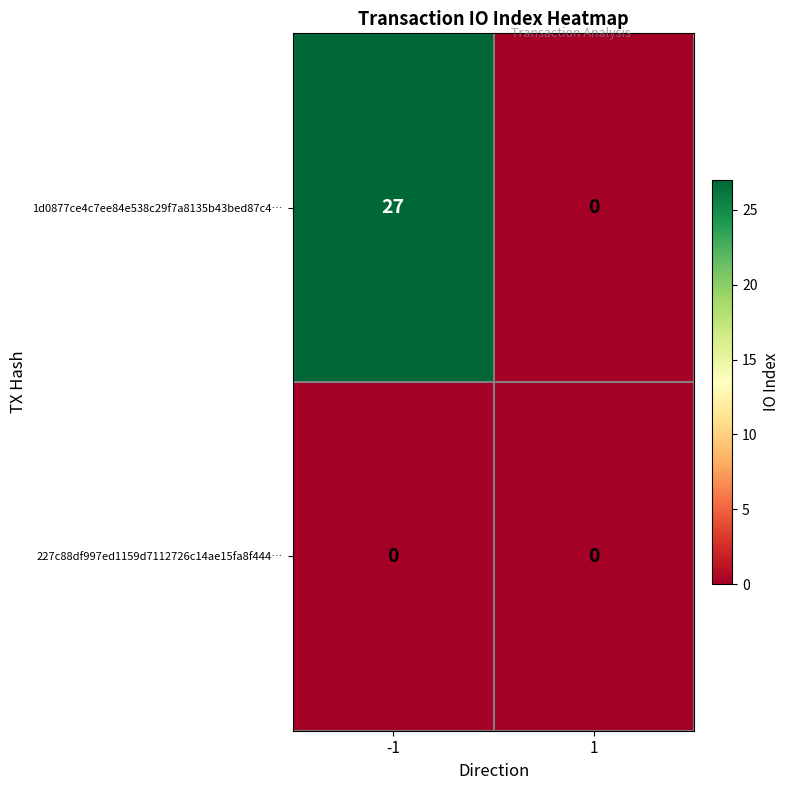

Between -1 and 1, which series saw the biggest shift?

1d0877ce4c7ee84e538c29f7a8135b43bed87c4…